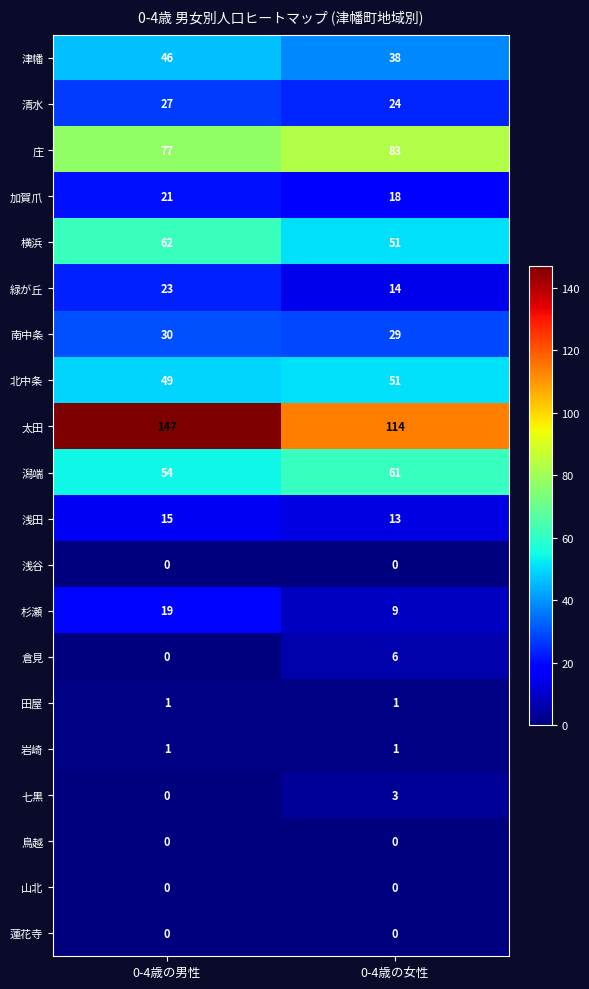

At which label is 倉見 closest to 3?

0-4歳の男性